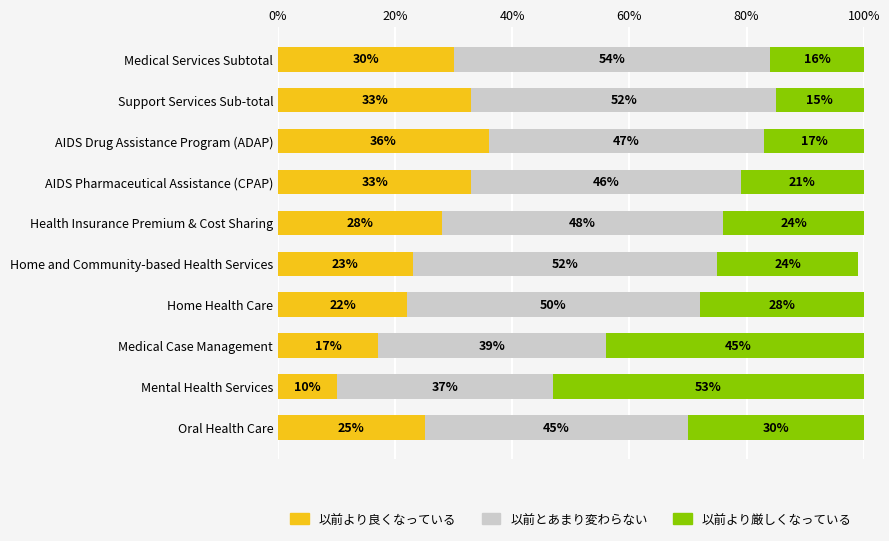

Where is 以前より良くなっている nearest to the value 23?

Home and Community-based Health Services